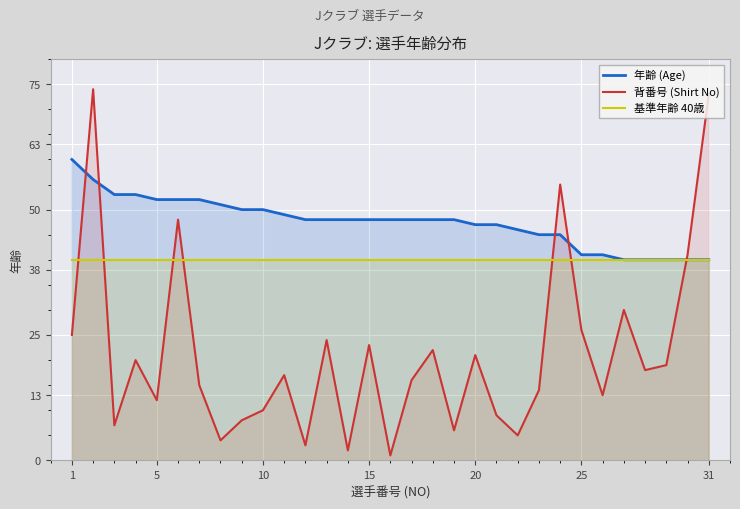

Which series has the largest range (max minus min)?

背番号 (Shirt No)